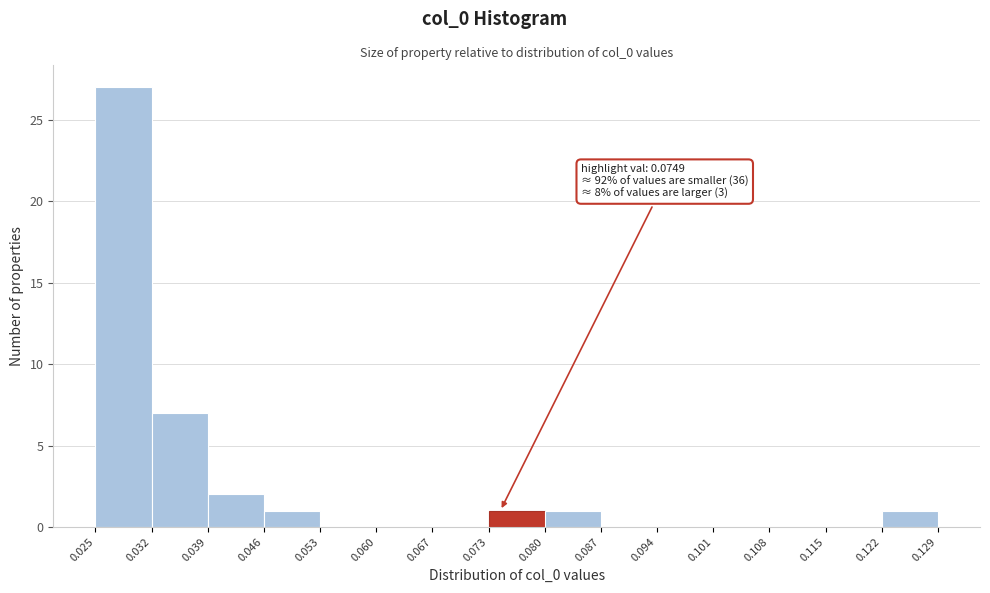

Over which range of the x-axis is the bar tallest?

0.025 to 0.032